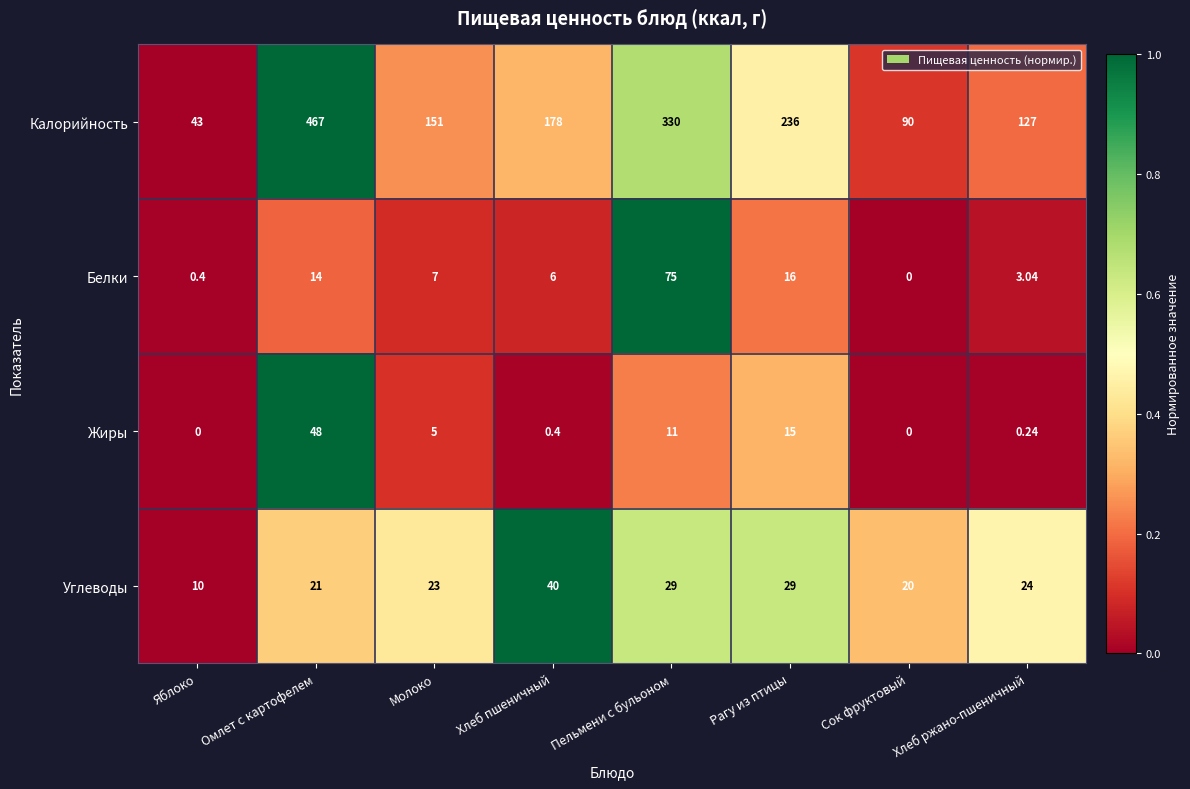

Which series has the largest total across all categories?

Калорийность